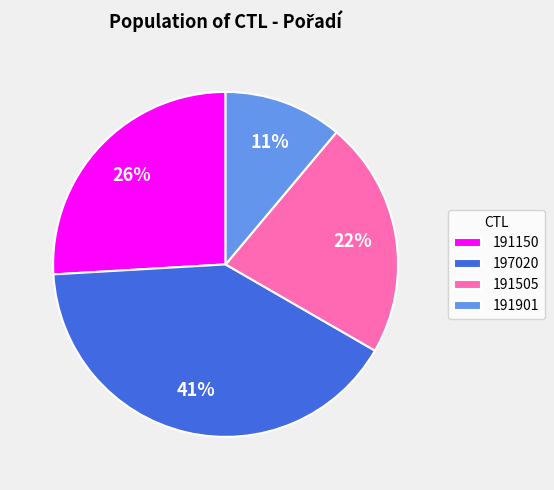

To the nearest percent, what portion does 191150 represent?

26%